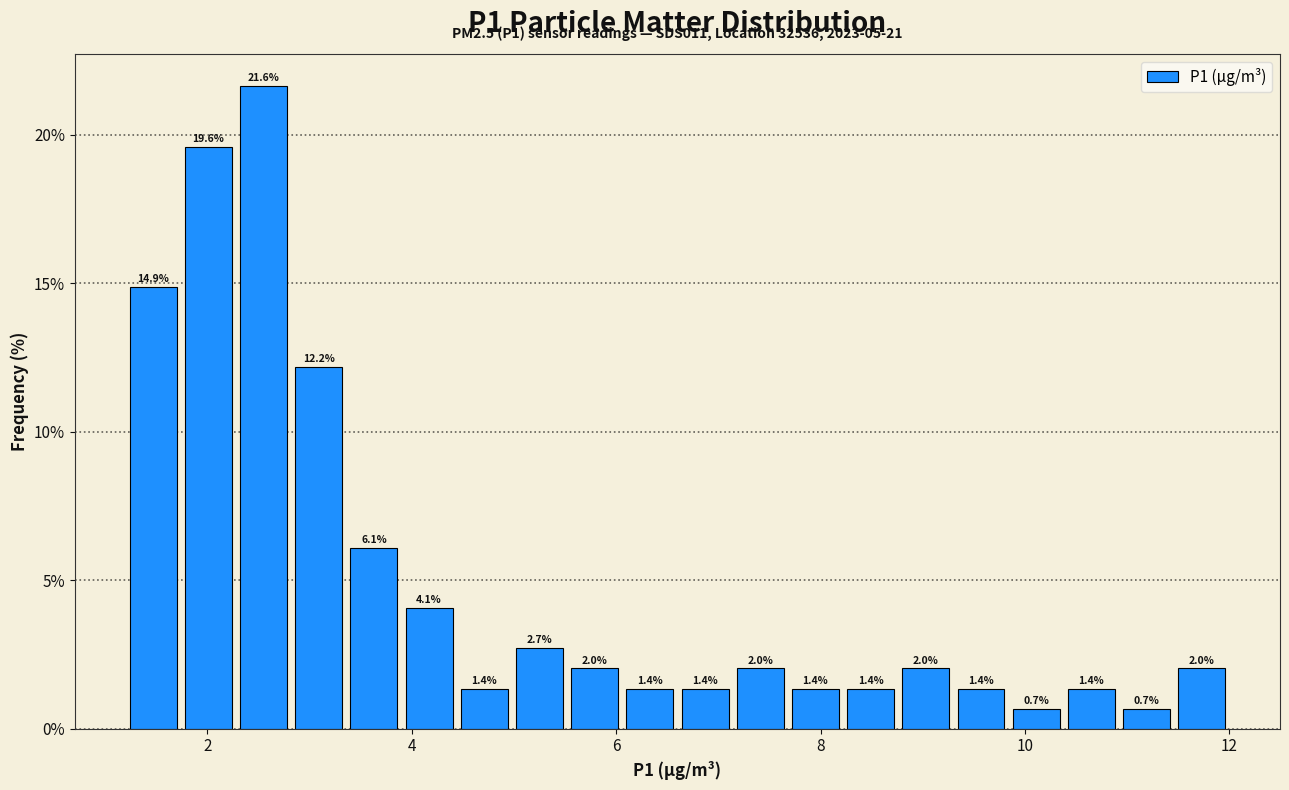

Read against the x-axis, roughly where is the centre of the tallest bar?

2.6